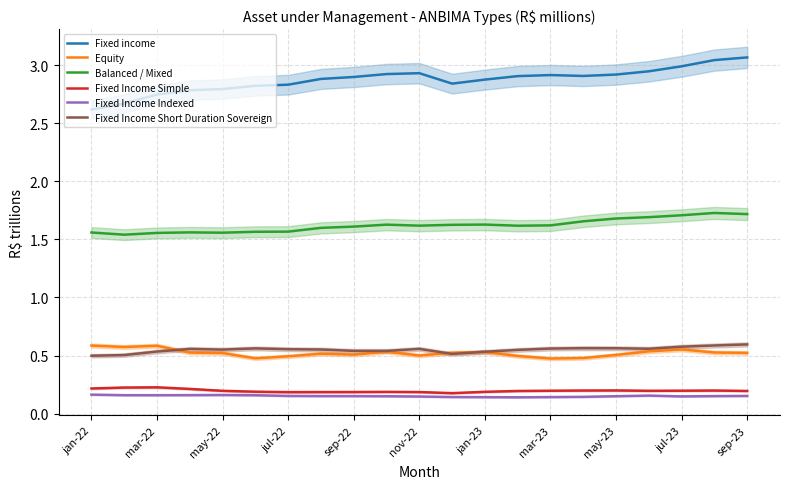

Where is Fixed Income Indexed nearest to the value 0?

13